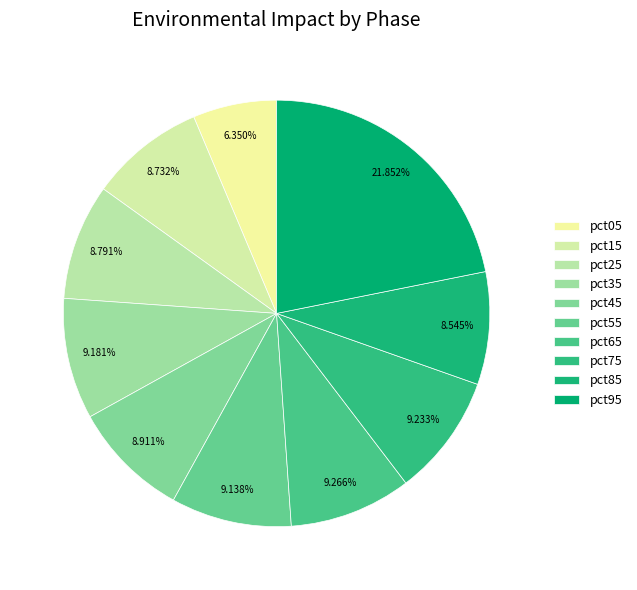

How many slices are in this pie chart?

10